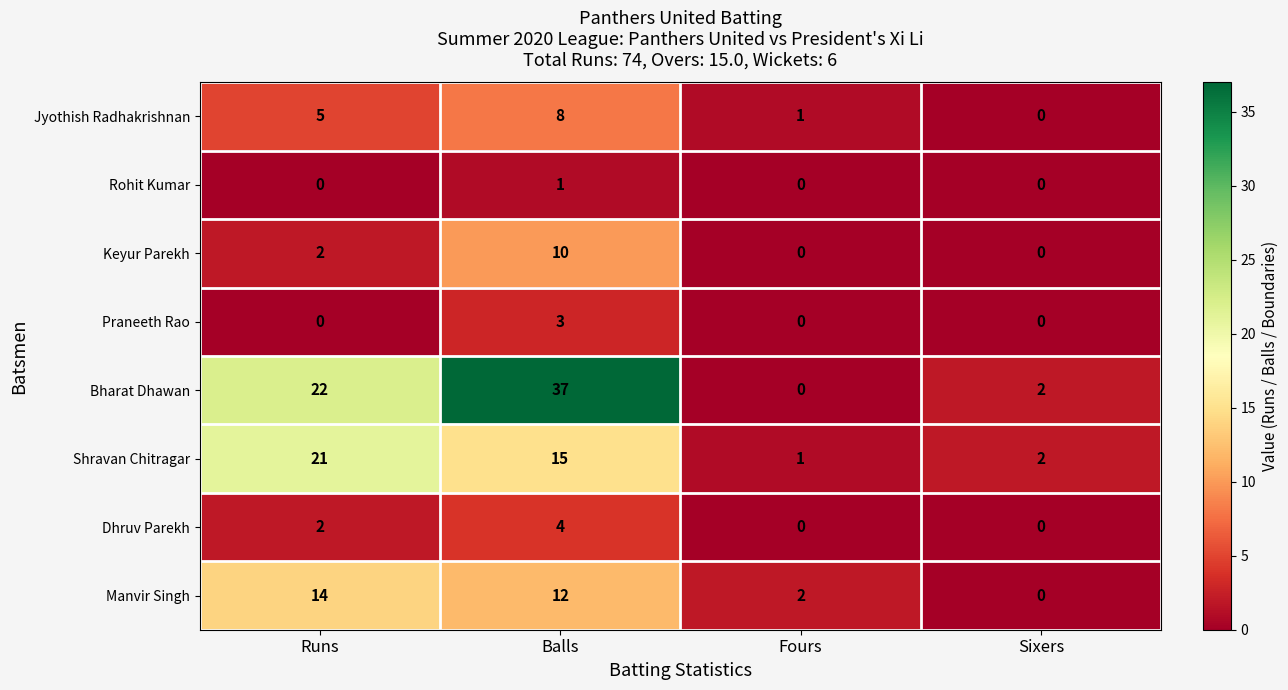

What is the average value of the Bharat Dhawan series?

15